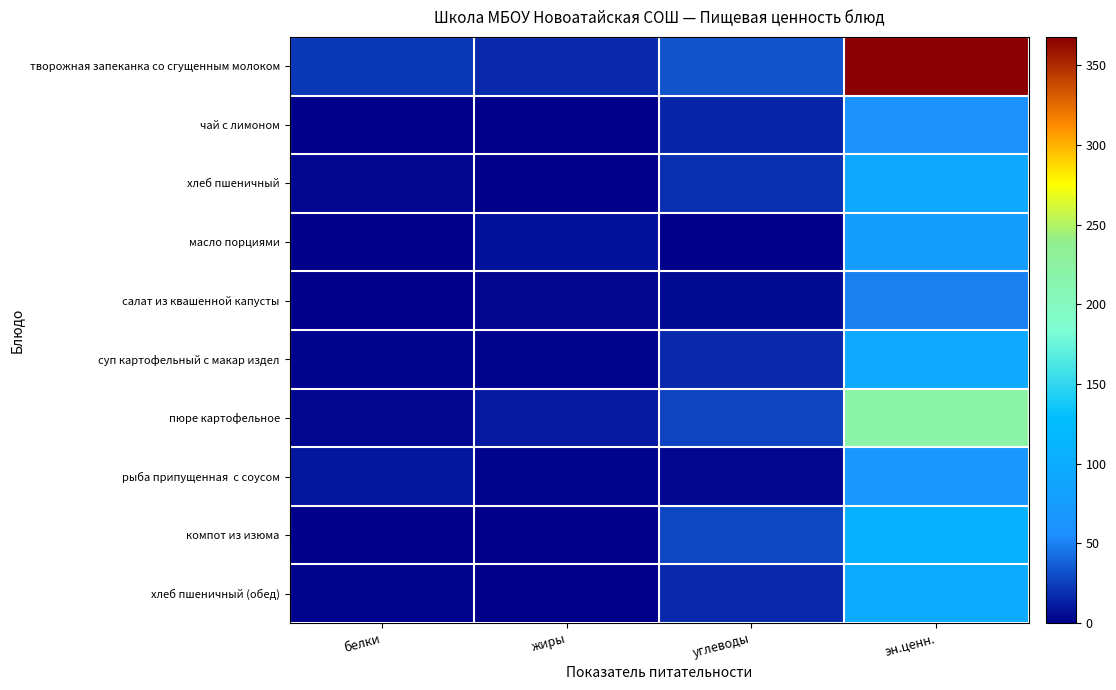

Count the number of categories in the chart.

4